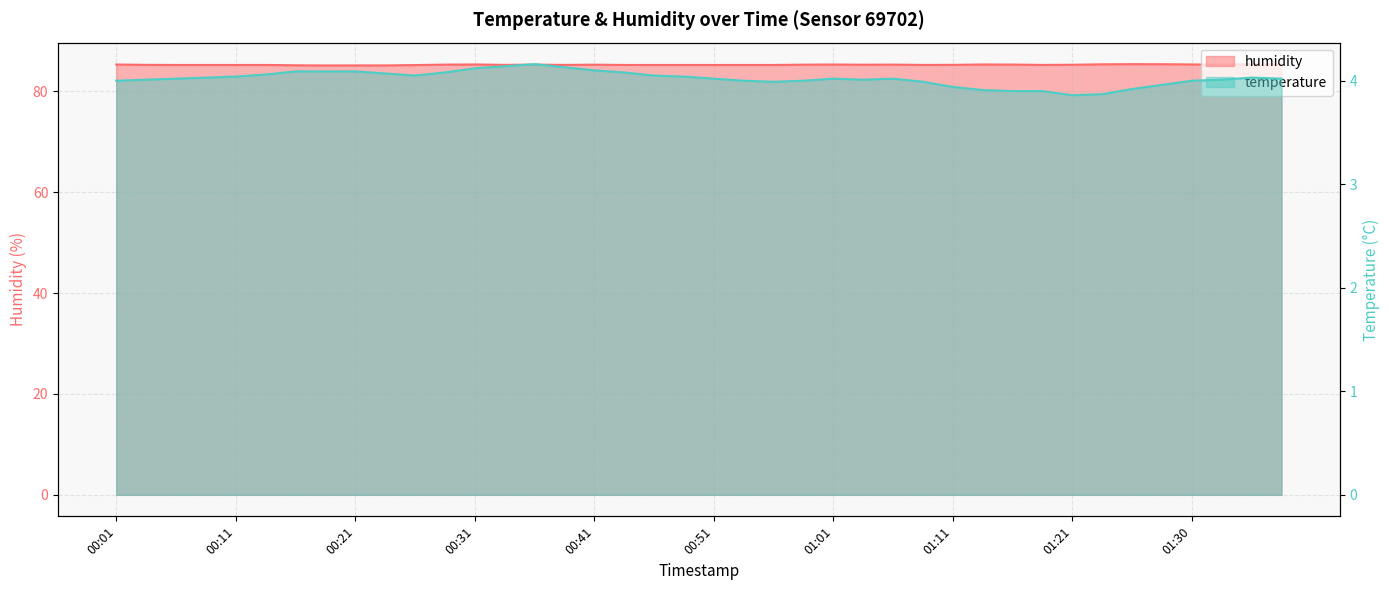

At which category is the sum across all series the highest?

00:36